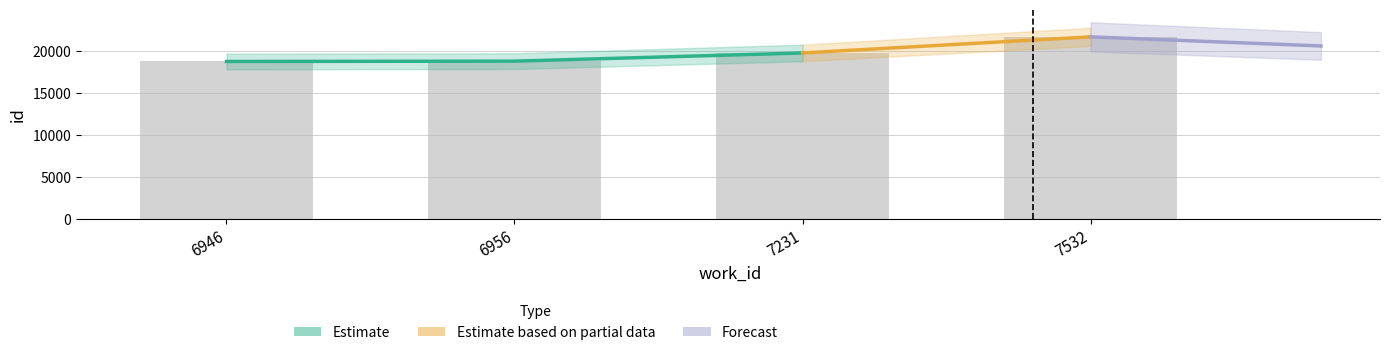

Does the chart contain any negative values?

No